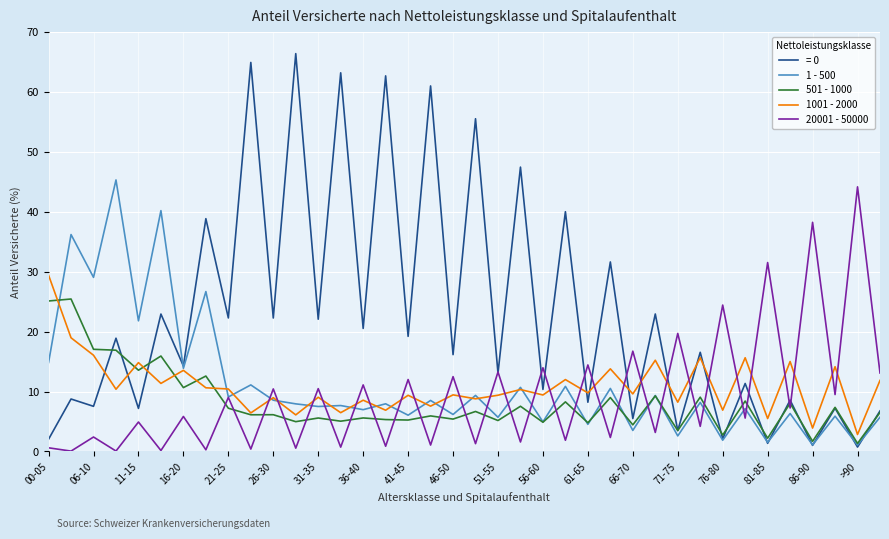

What is the greatest value displayed?

66.4